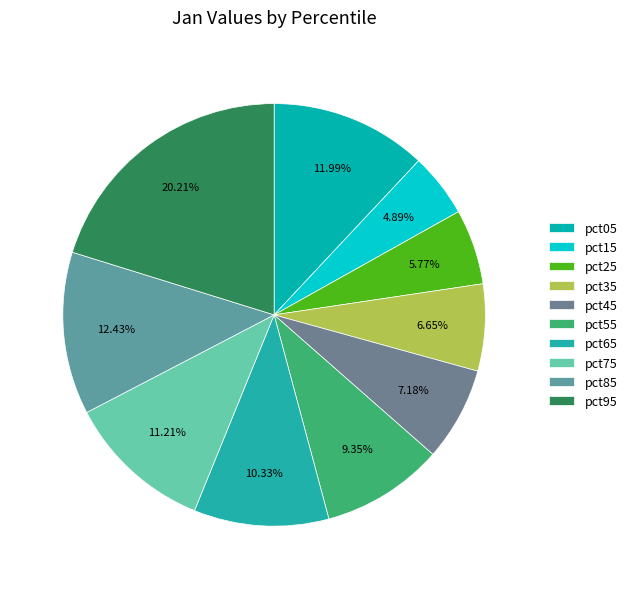

How many slices are in this pie chart?

10